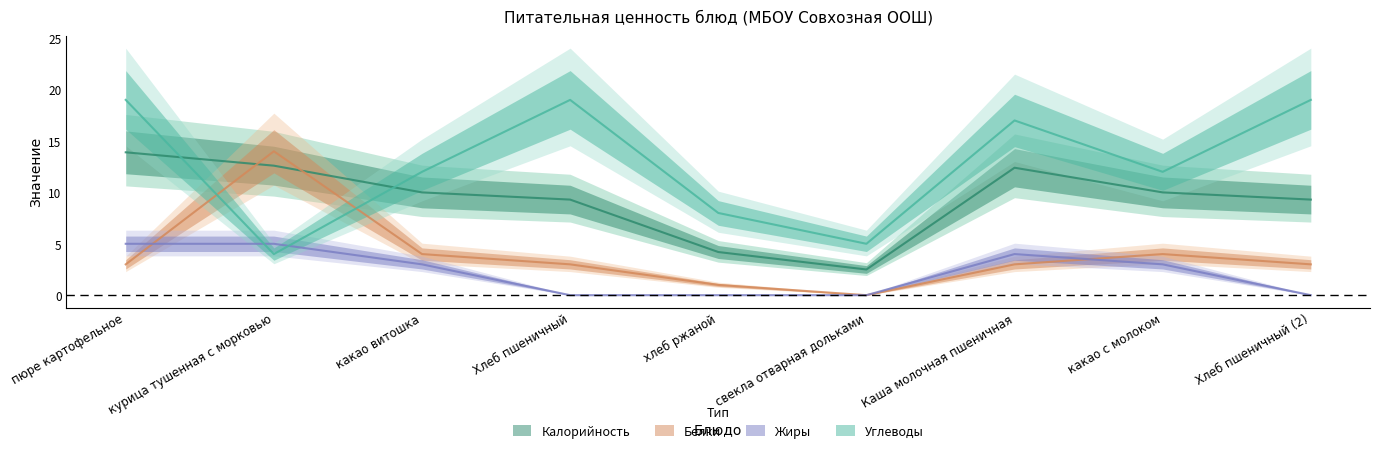

At which category does the chart reach its peak across all series?

пюре картофельное